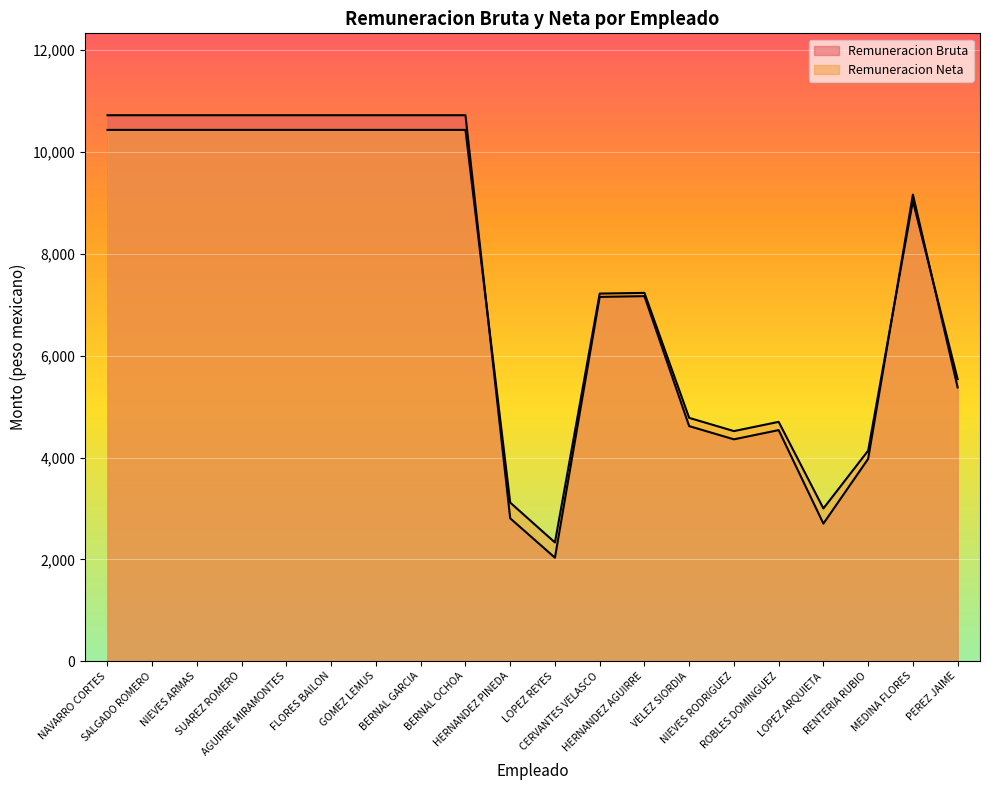

At how many categories does at least one series exceed 2113?

20